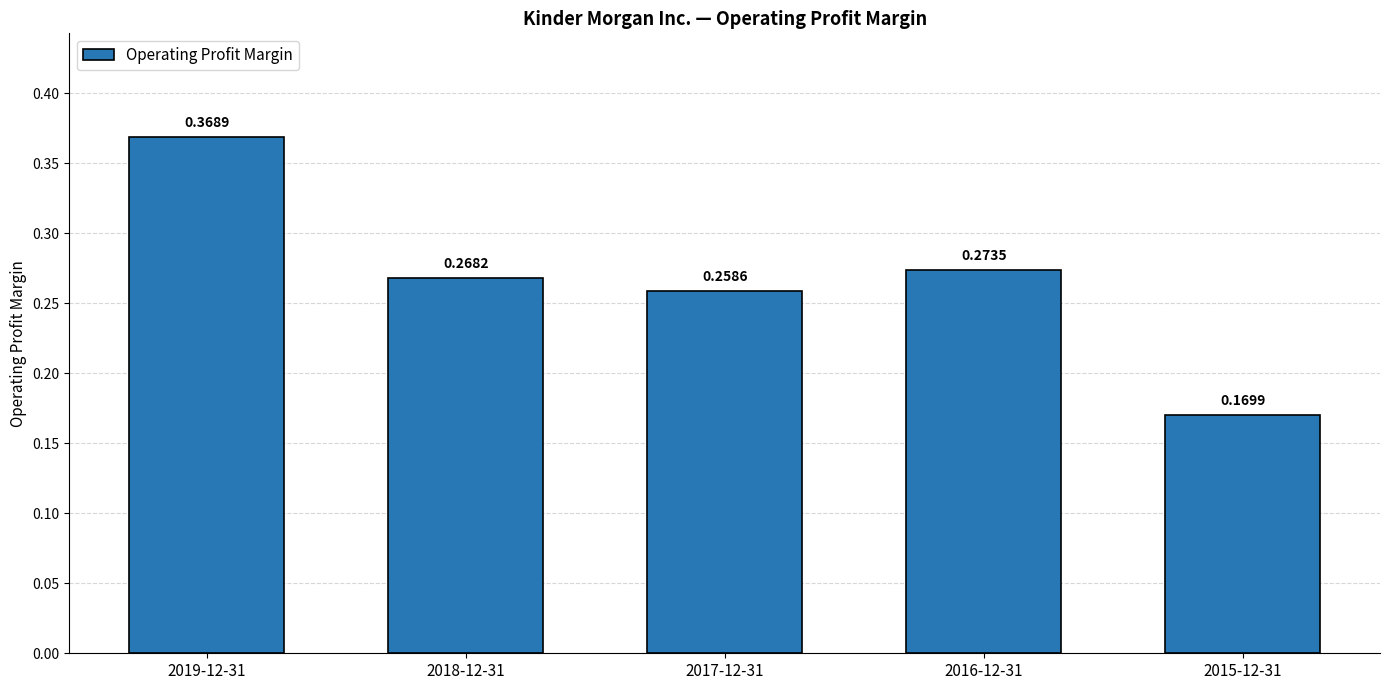

Rank the categories by value from highest to lowest.

2019-12-31, 2016-12-31, 2018-12-31, 2017-12-31, 2015-12-31